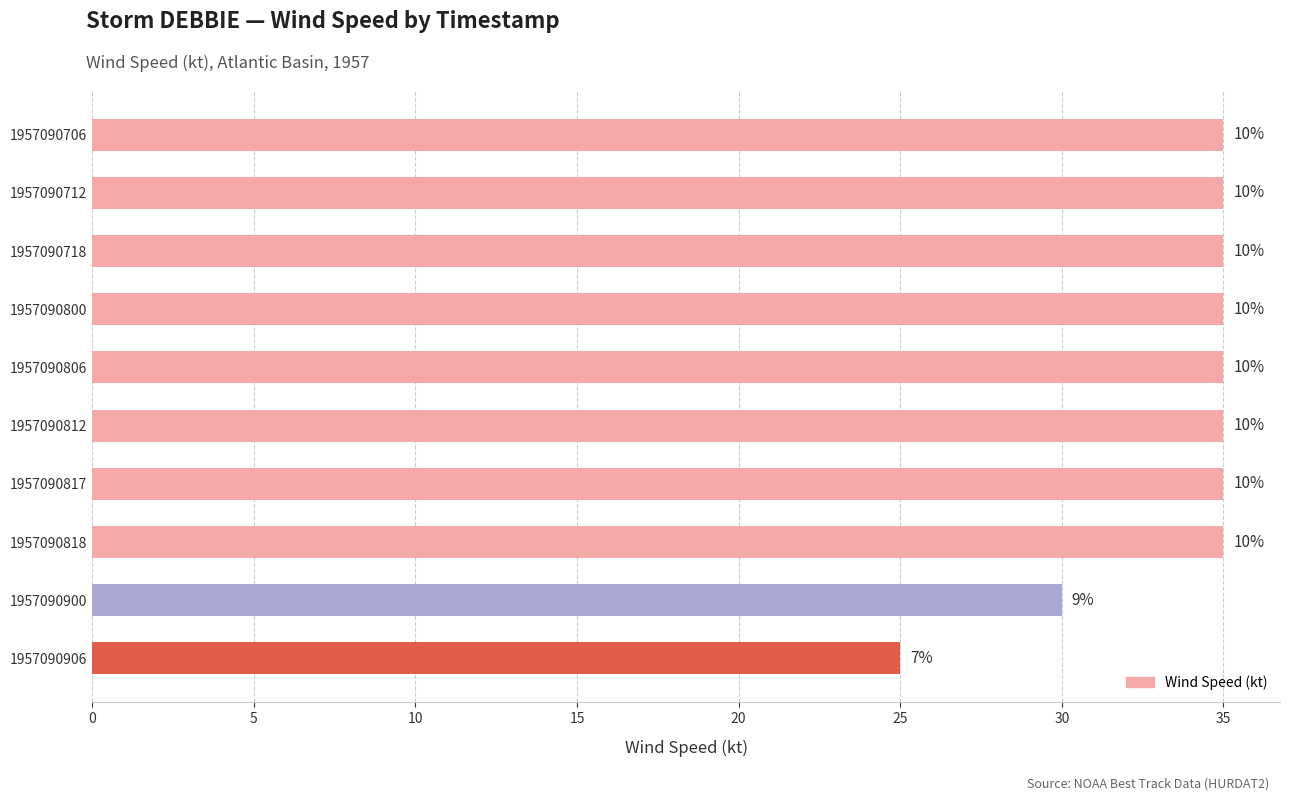

How many bars are there in total?

10